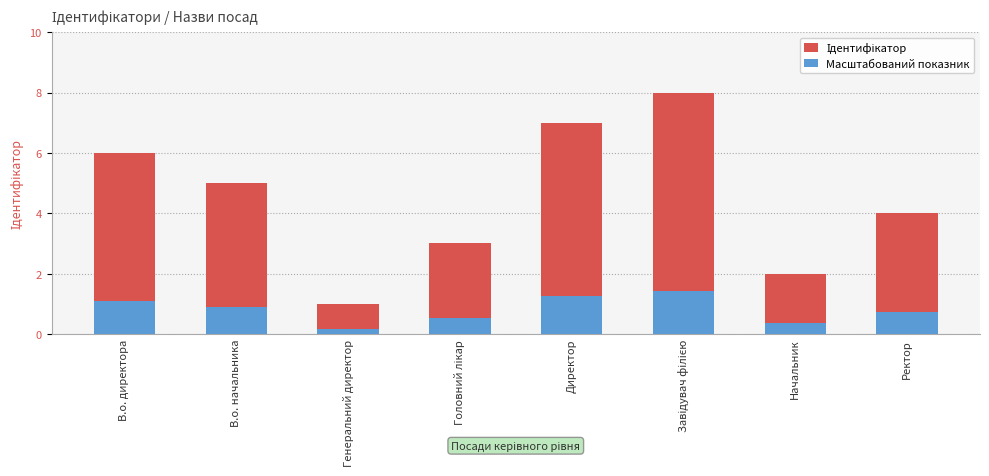

Reading right to left, extract all data points from this chart.

Ідентифікатор: Ректор=4.0	Начальник=2.0	Завідувач філією=8.0	Директор=7.0	Головний лікар=3.0	Генеральний директор=1.0	В.о. начальника=5.0	В.о. директора=6.0
Масштабований показник: Ректор=0.7	Начальник=0.4	Завідувач філією=1.4	Директор=1.3	Головний лікар=0.5	Генеральний директор=0.2	В.о. начальника=0.9	В.о. директора=1.1